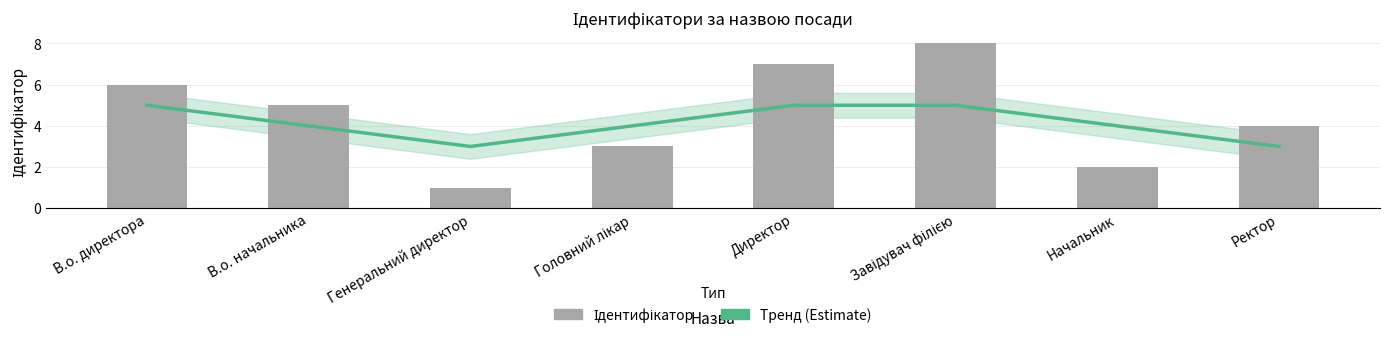

At which category does the chart reach its peak across all series?

Завідувач філією